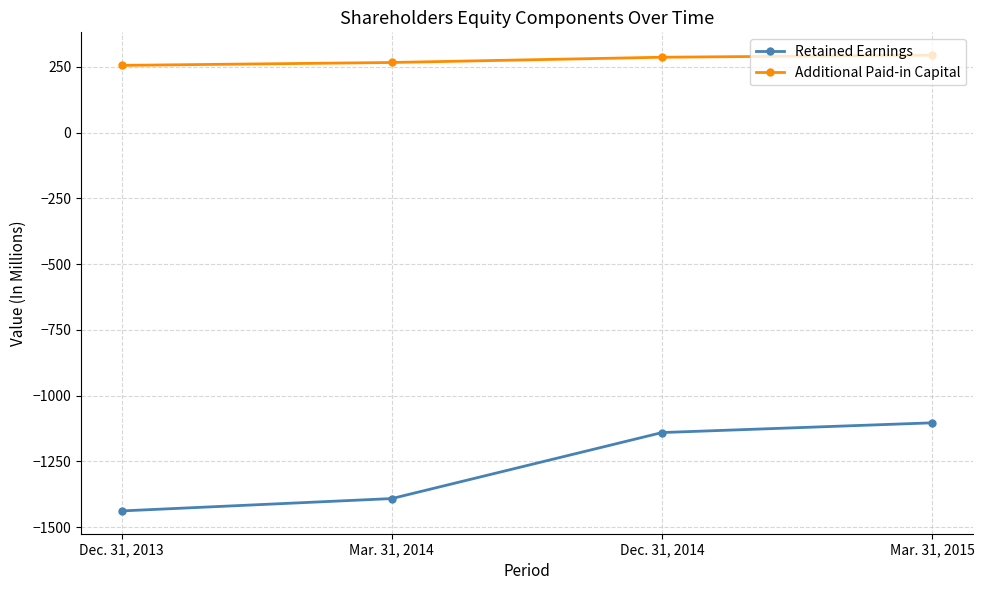

True or false: Retained Earnings has more than 2 interior local peaks.

False